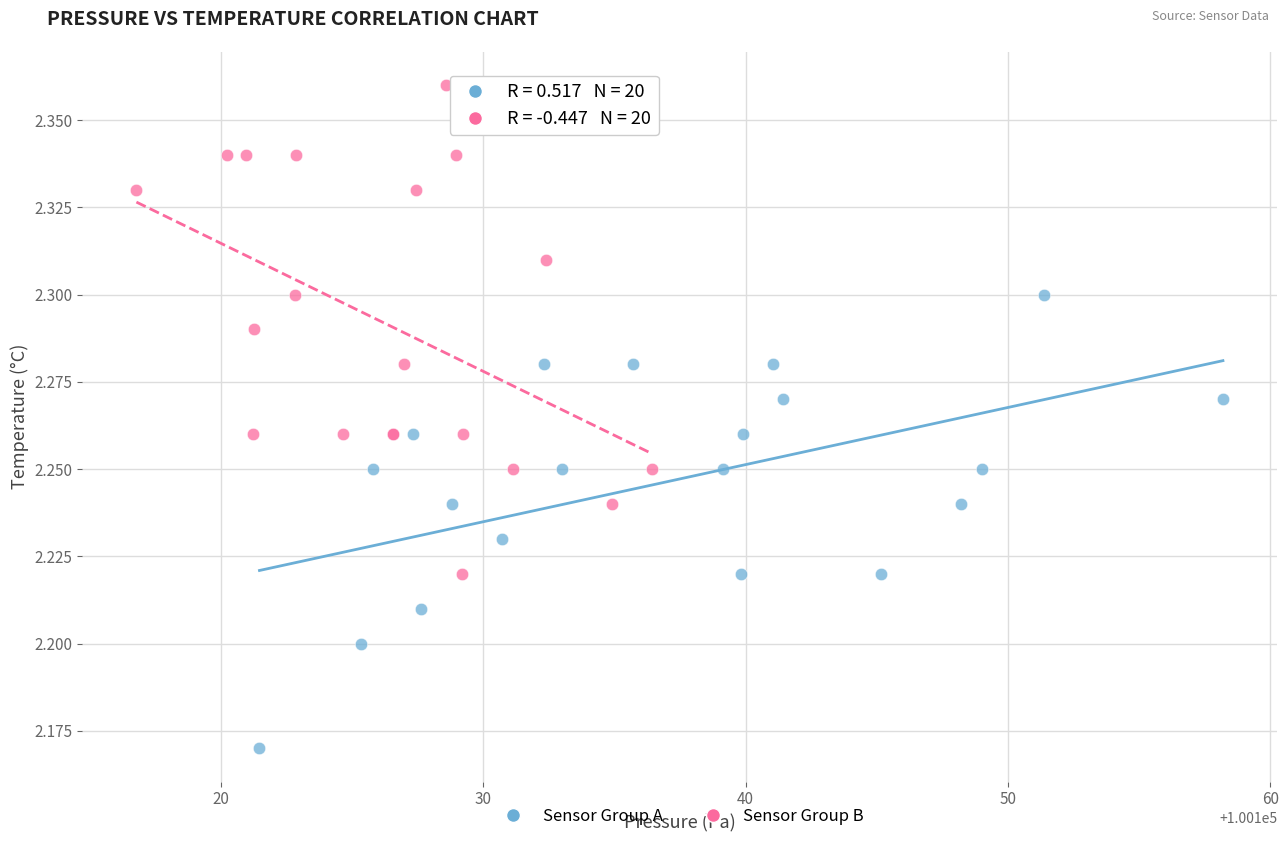

Which series contains the highest Y value?

Sensor Group B